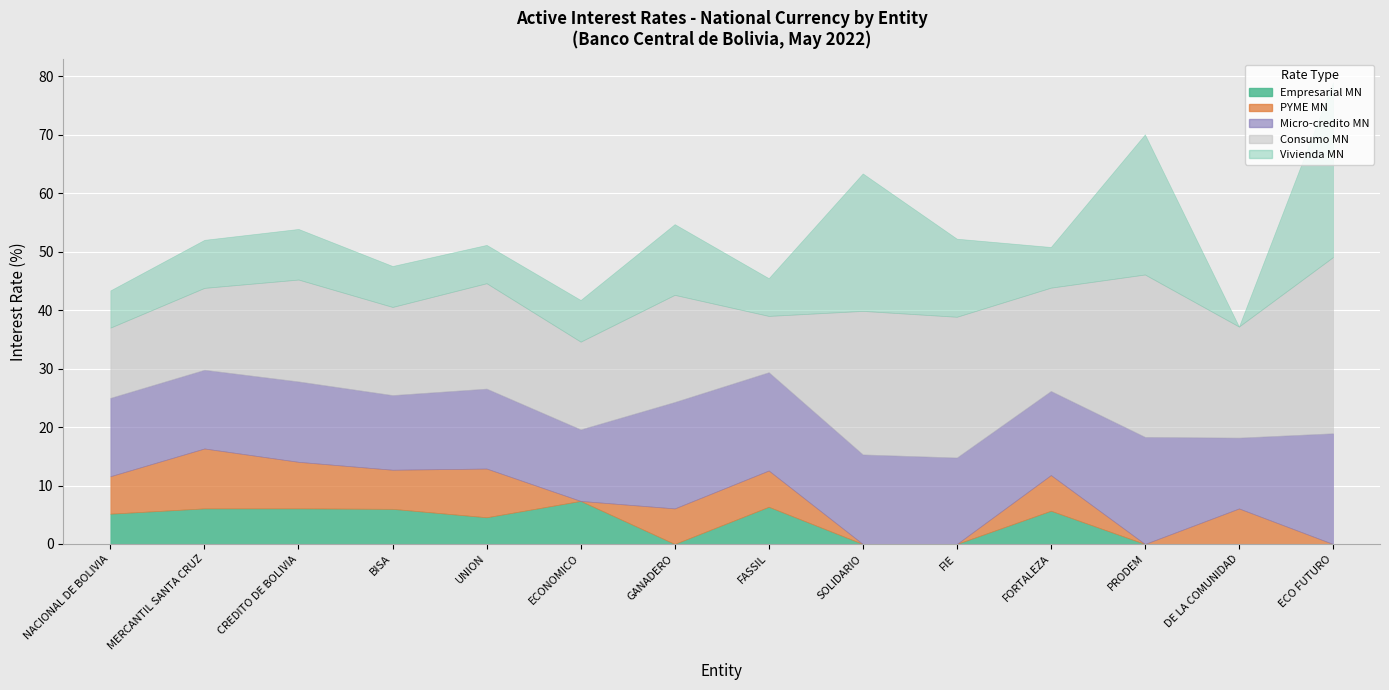

What is the label of the 14th point from the left?

ECO FUTURO